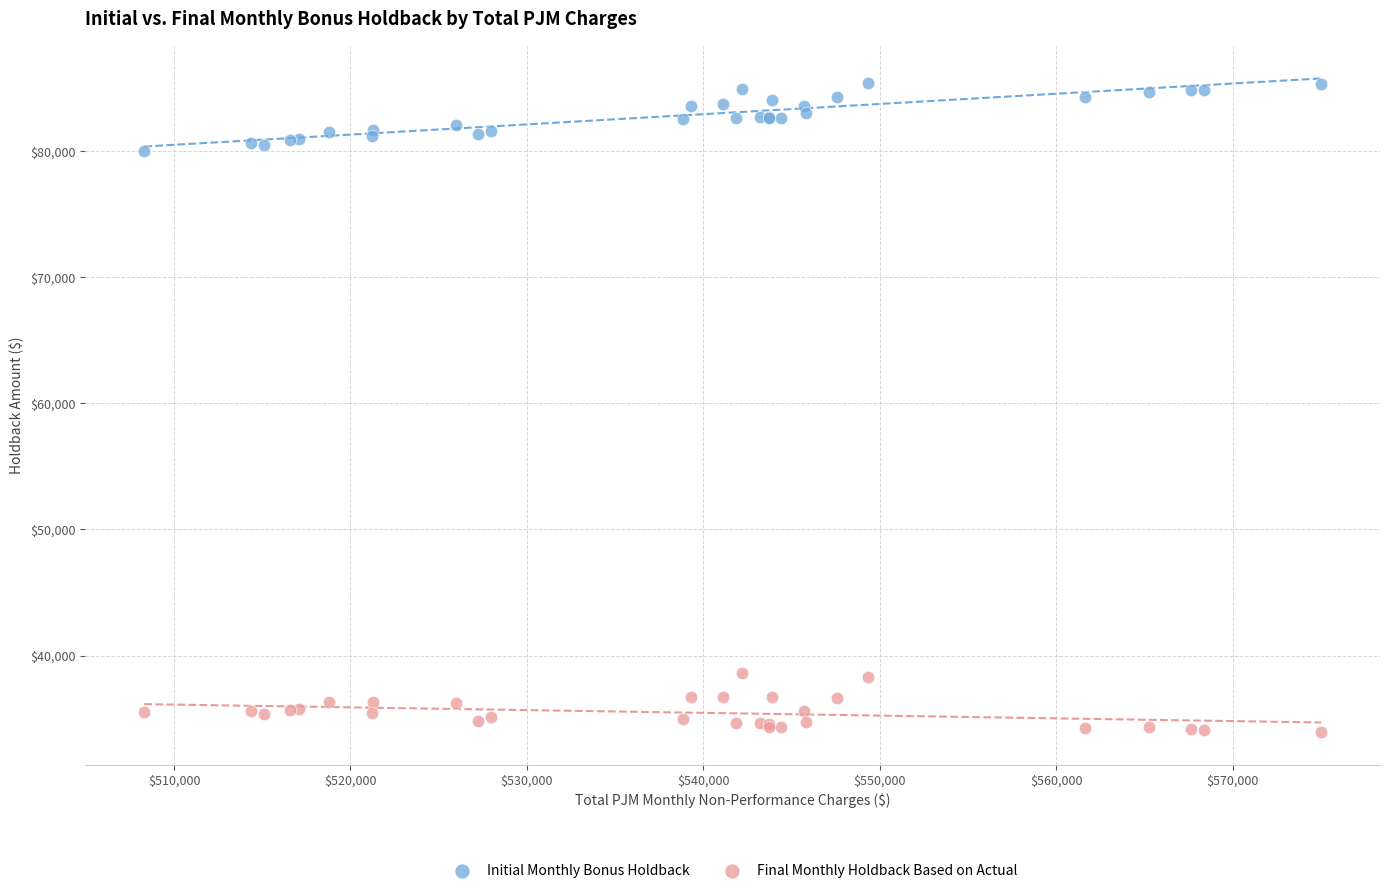

Which series reaches the minimum Y coordinate?

Final Monthly Holdback Based on Actual